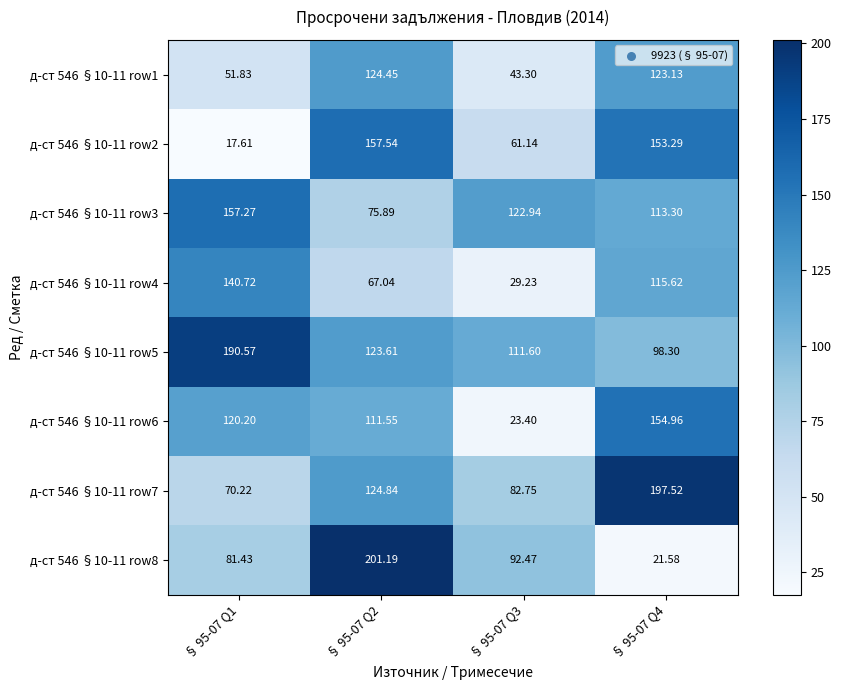

Is the value of д-ст 546 §10-11 row7 at § 95-07 Q2 greater than the value of д-ст 546 §10-11 row1 at § 95-07 Q3?

Yes